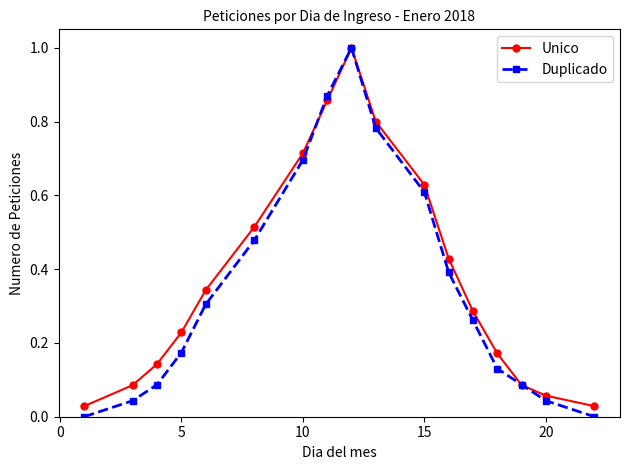

Which series has the widest spread of values?

Duplicado